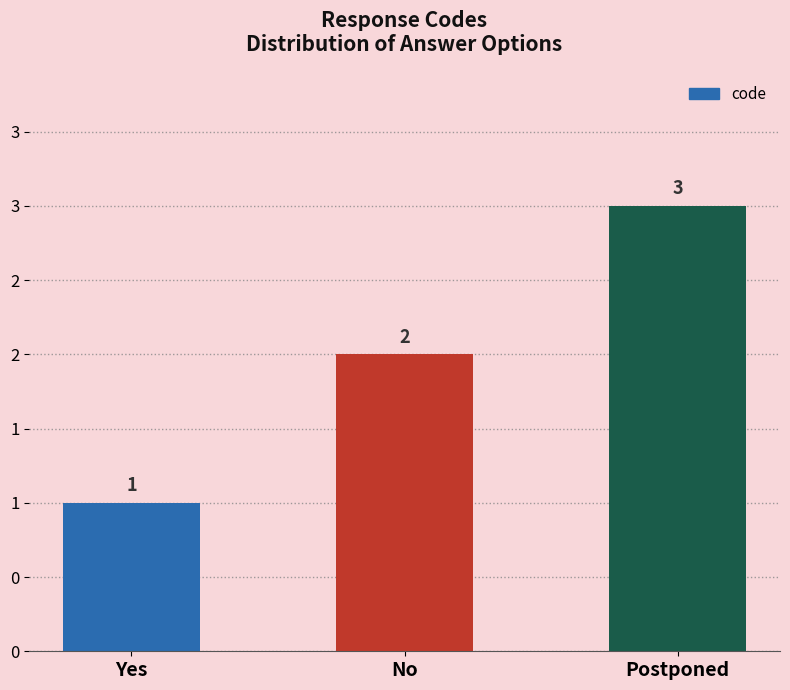

Are the bars horizontal?

No